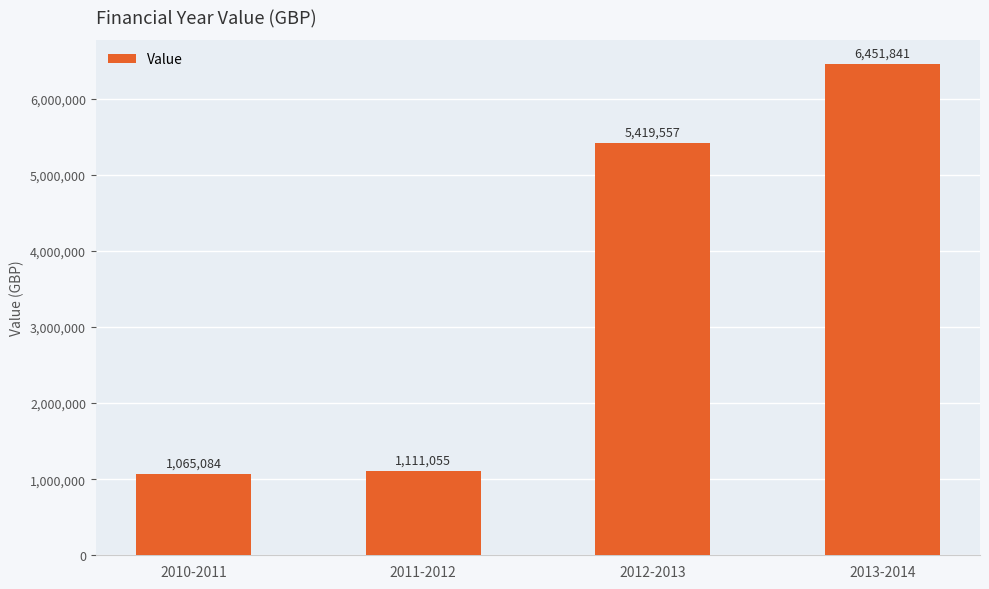

What is the sum of all values?

14047537